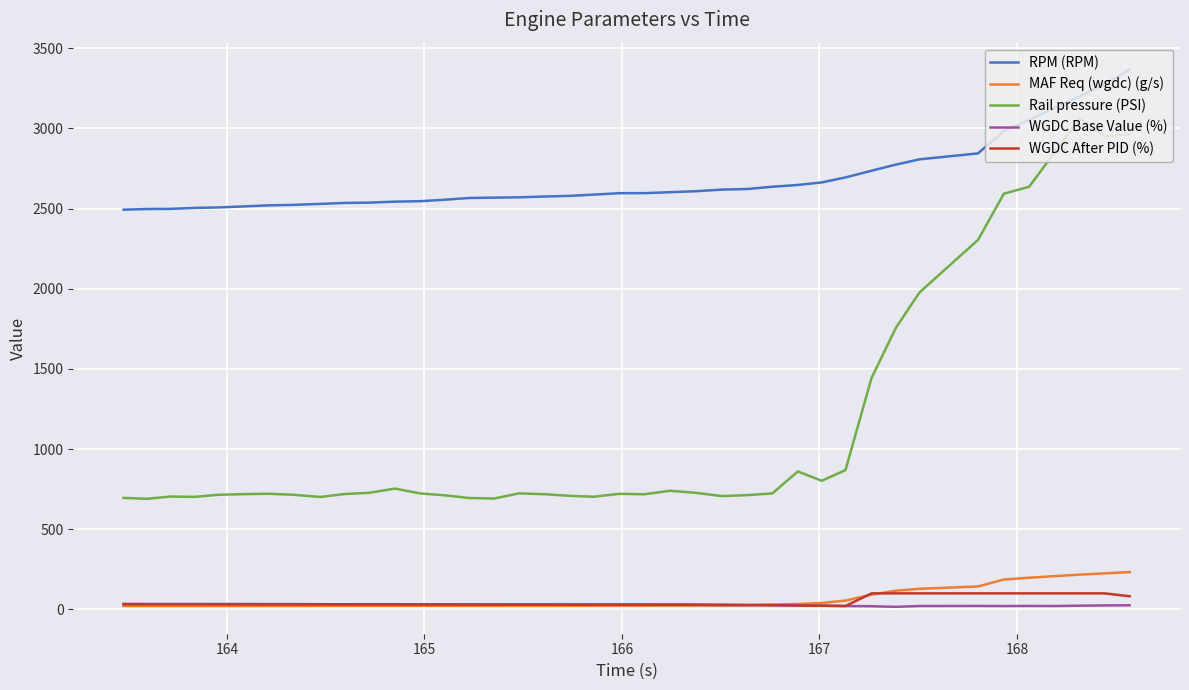

Which series has the widest spread of values?

Rail pressure (PSI)